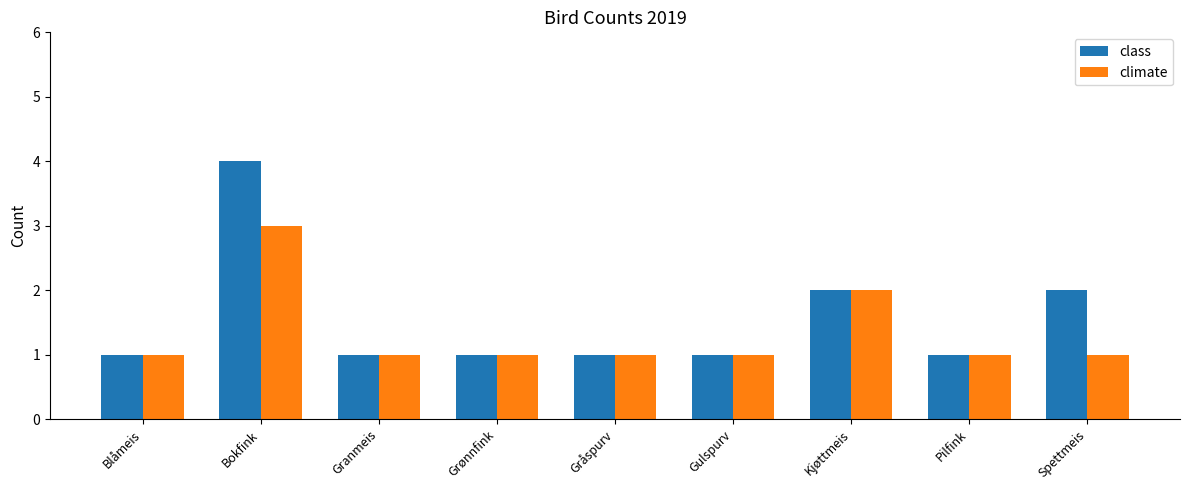

Reading left to right, what are all the values shown in this chart?

class: Blåmeis=1	Bokfink=4	Granmeis=1	Grønnfink=1	Gråspurv=1	Gulspurv=1	Kjøttmeis=2	Pilfink=1	Spettmeis=2
climate: Blåmeis=1	Bokfink=3	Granmeis=1	Grønnfink=1	Gråspurv=1	Gulspurv=1	Kjøttmeis=2	Pilfink=1	Spettmeis=1